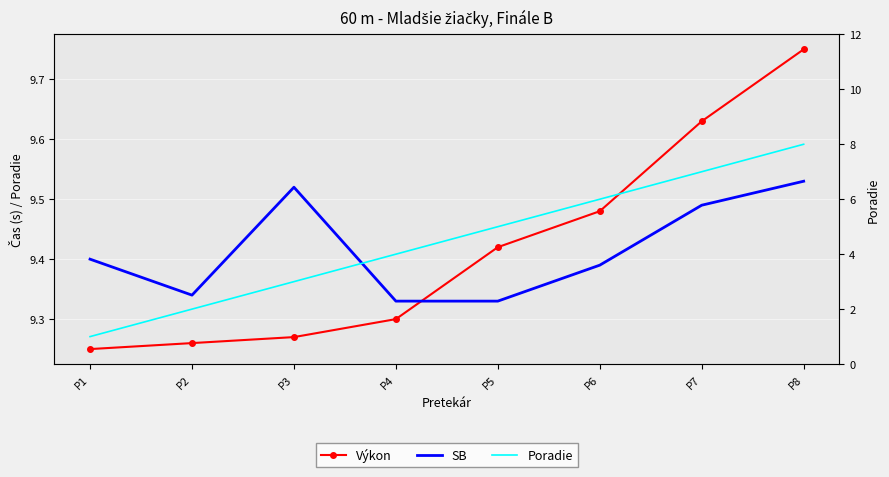

The Poradie series shows 0.4 at P1. True or false?

False